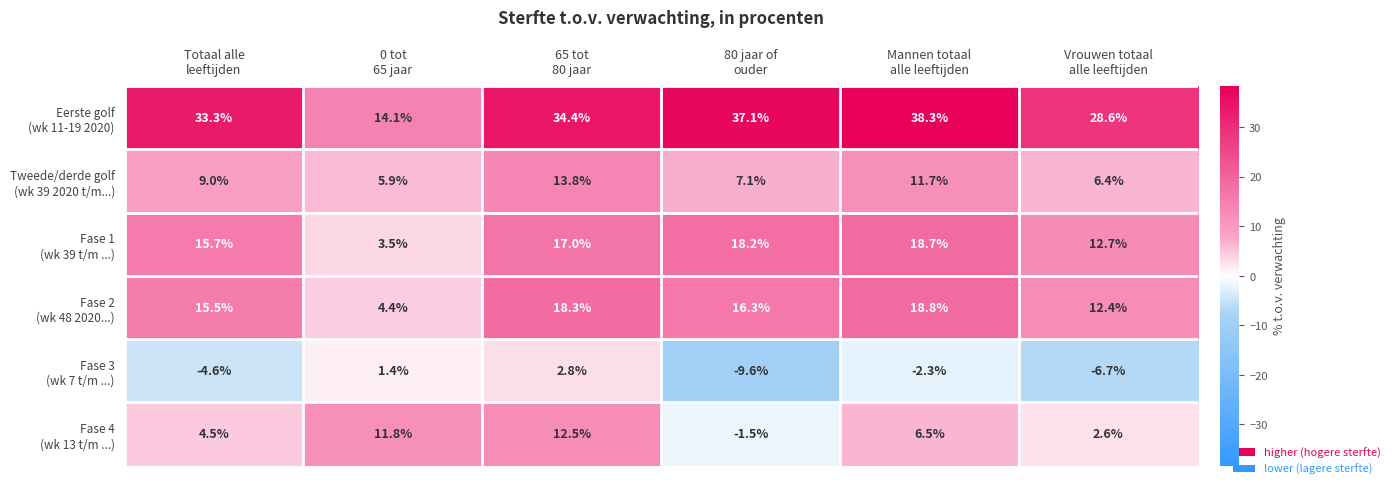

At how many categories does at least one series exceed 12?

6